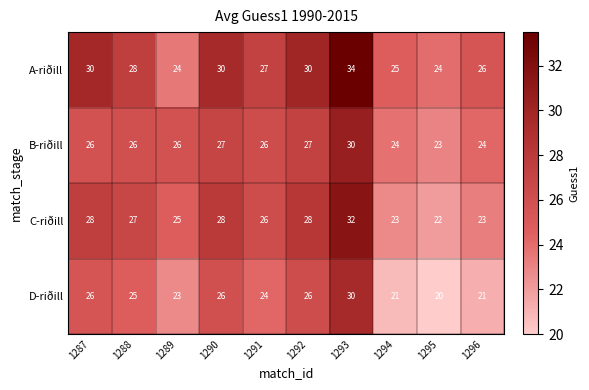

What is the difference between the second highest and minimum values in the A-riðill series?

6